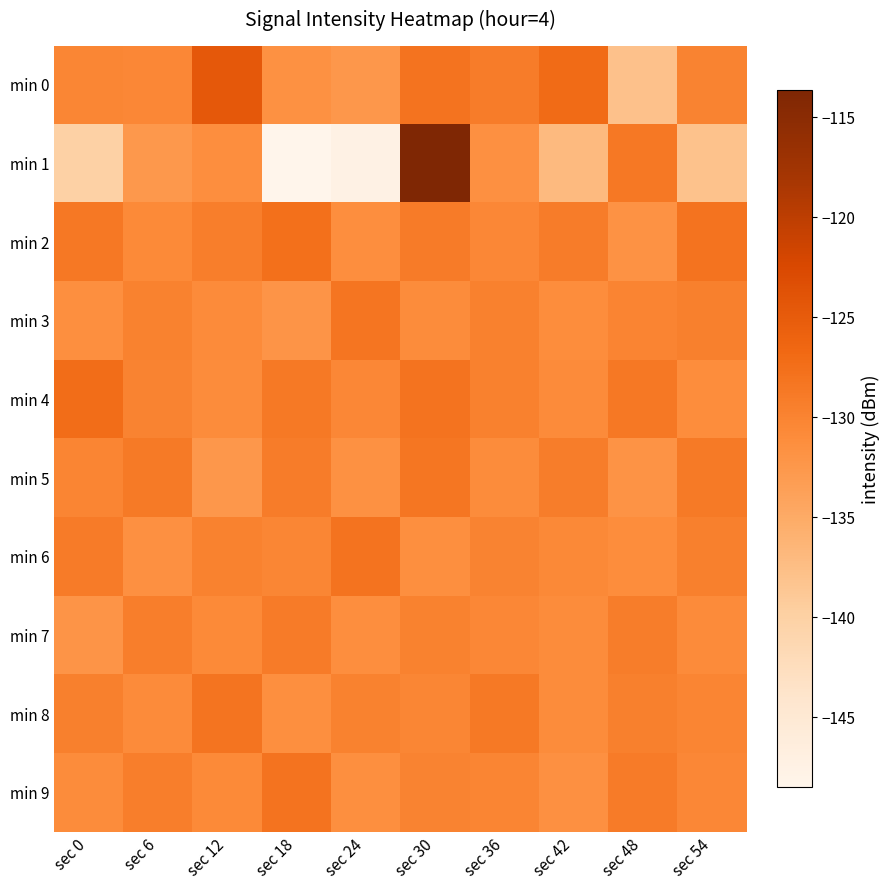

What is the total value across all series at sec 42?

-1308.7